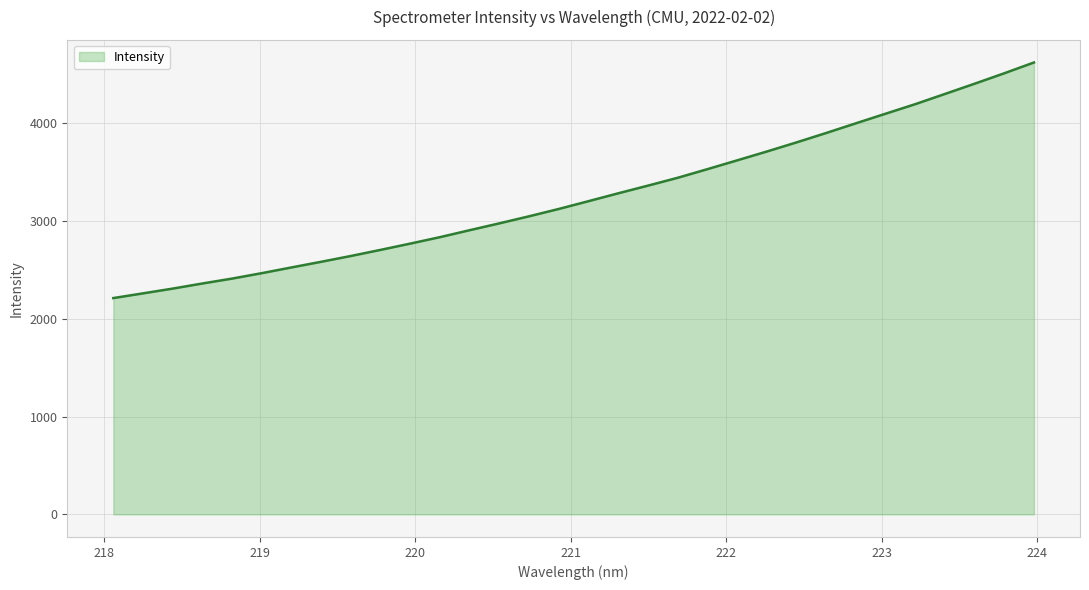

What is the greatest value displayed?

4621.3